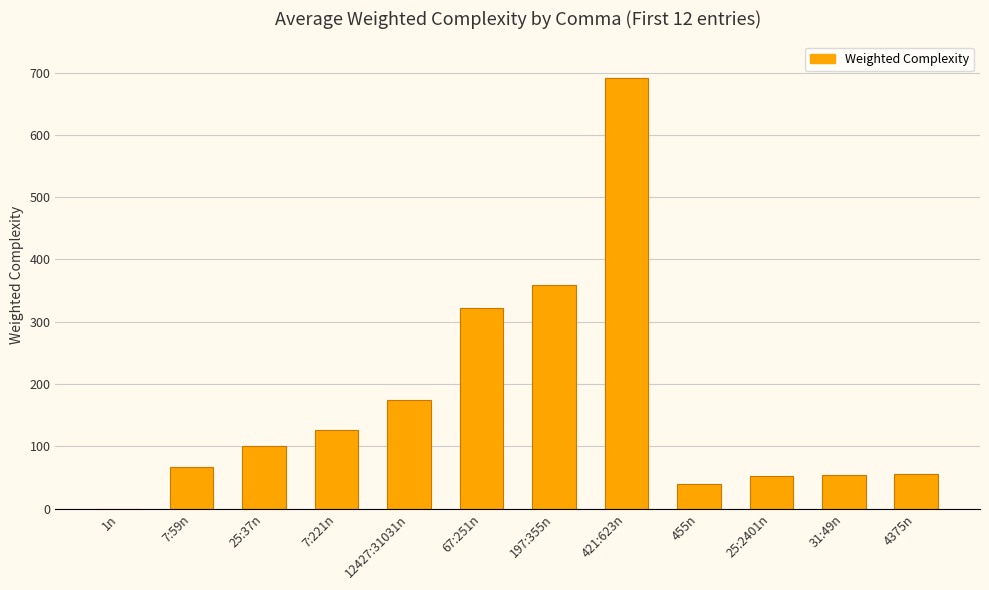

What is the sum of all values?

2044.5